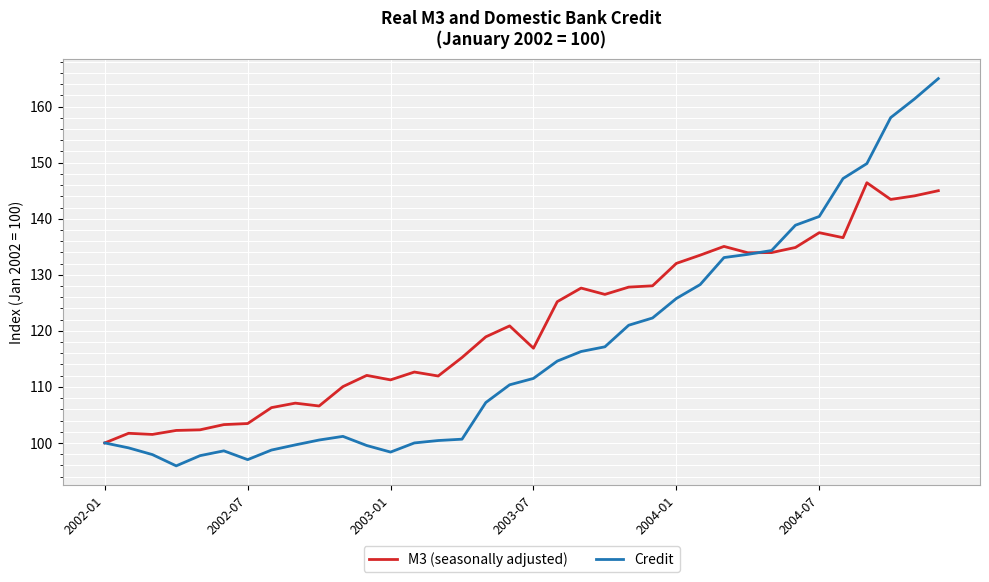

Rank the series by their average value, from lowest to highest.

Credit, M3 (seasonally adjusted)